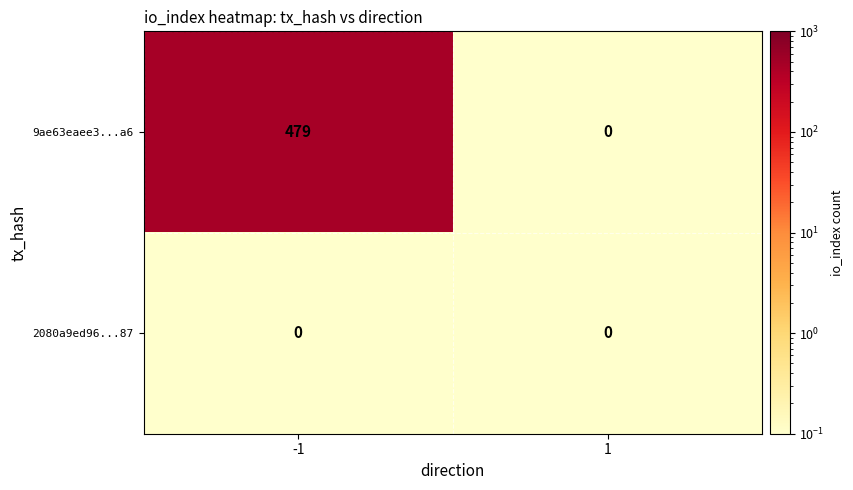

What is the difference between the maximum and minimum values in the 9ae63eaee3...a6 series?

479